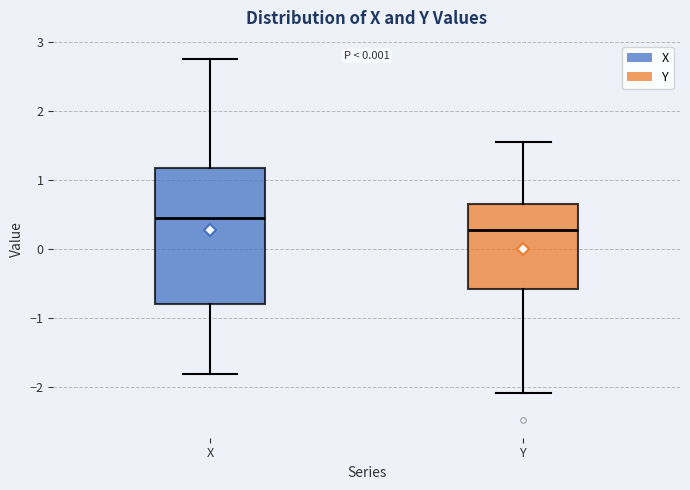

Reading left to right, read every box against the y-axis: the position of its median line, the range the box covers, and the ends of its whiskers. The values are not printed on the chart, so give them approximately, as read against the axis.

X: median 0.4, box -0.8 to 1.2, whiskers -1.8 to 2.8
Y: median 0.3, box -0.6 to 0.7, whiskers -2.1 to 1.6